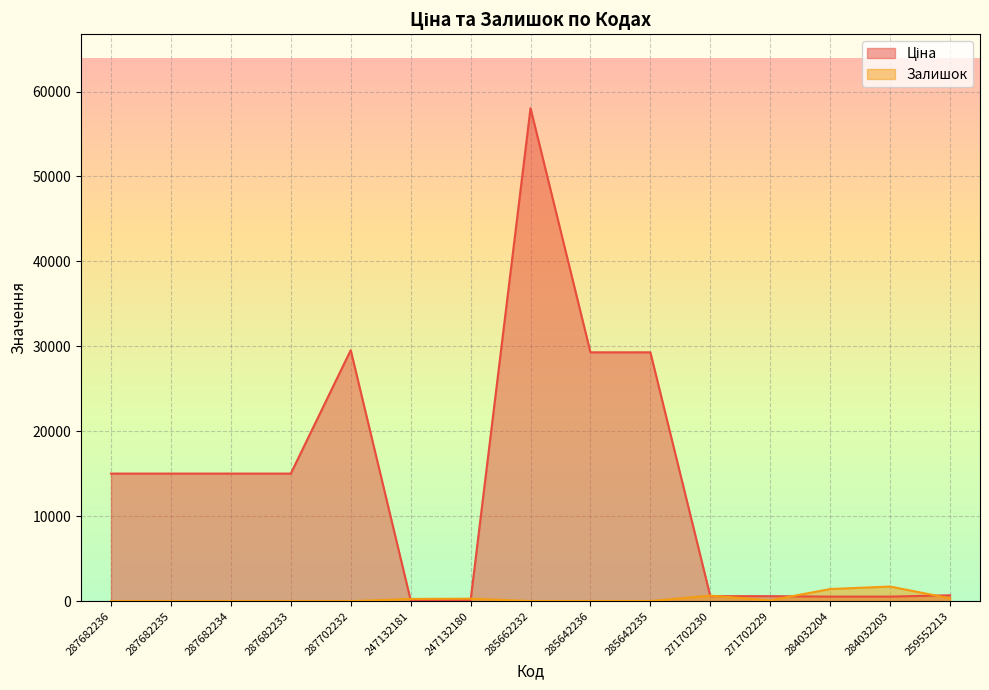

What is the total value across all series at 247132181?

373.3